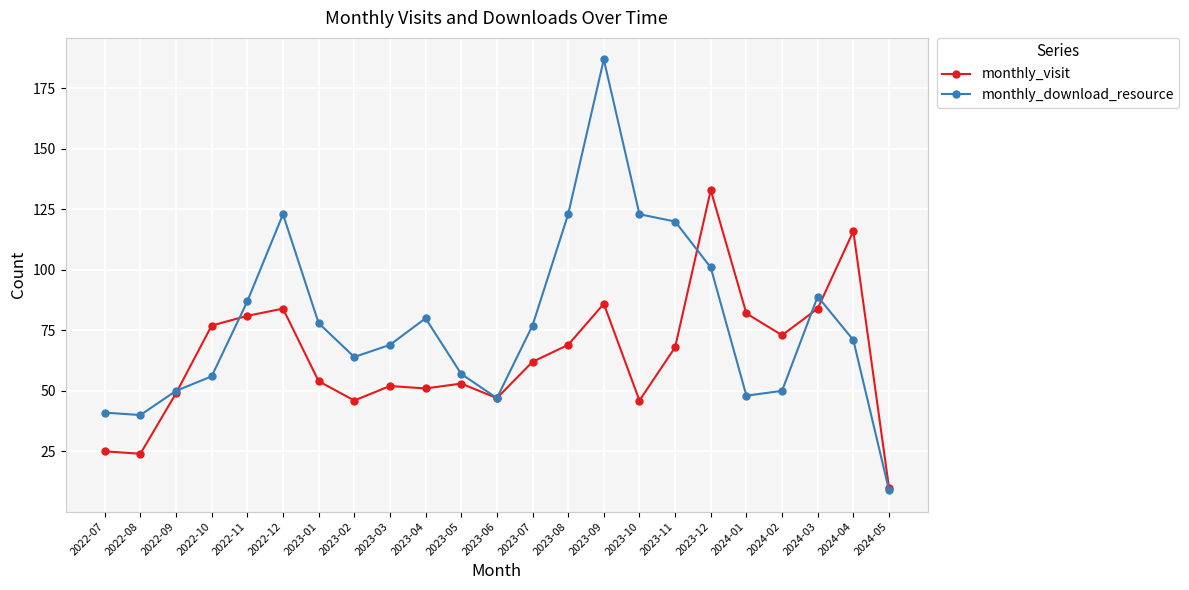

What is the value of the monthly_visit point at the 18th from the left?

133